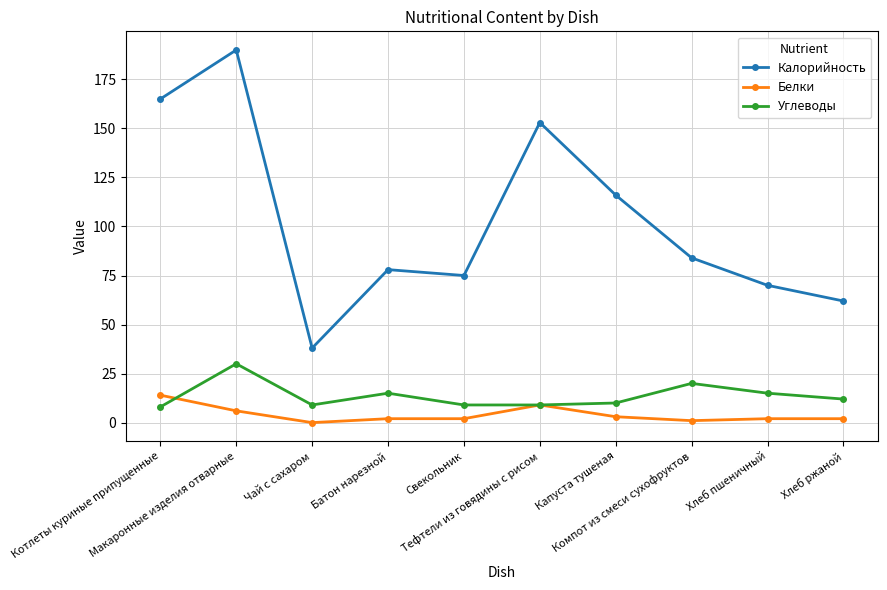

What is the sum of all Белки values?

41